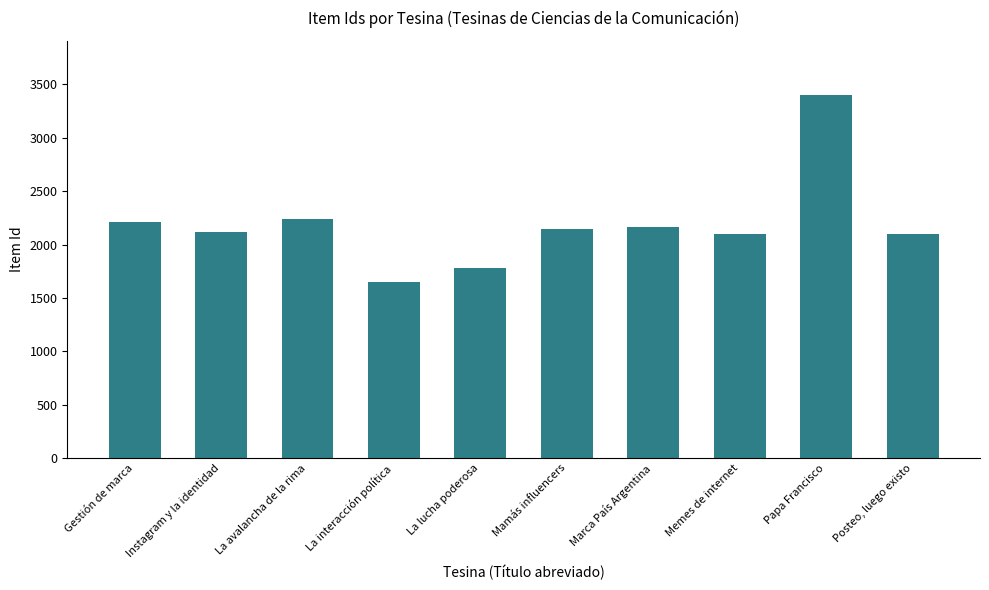

What is the difference between the values at Memes de internet and La avalancha de la rima?

147